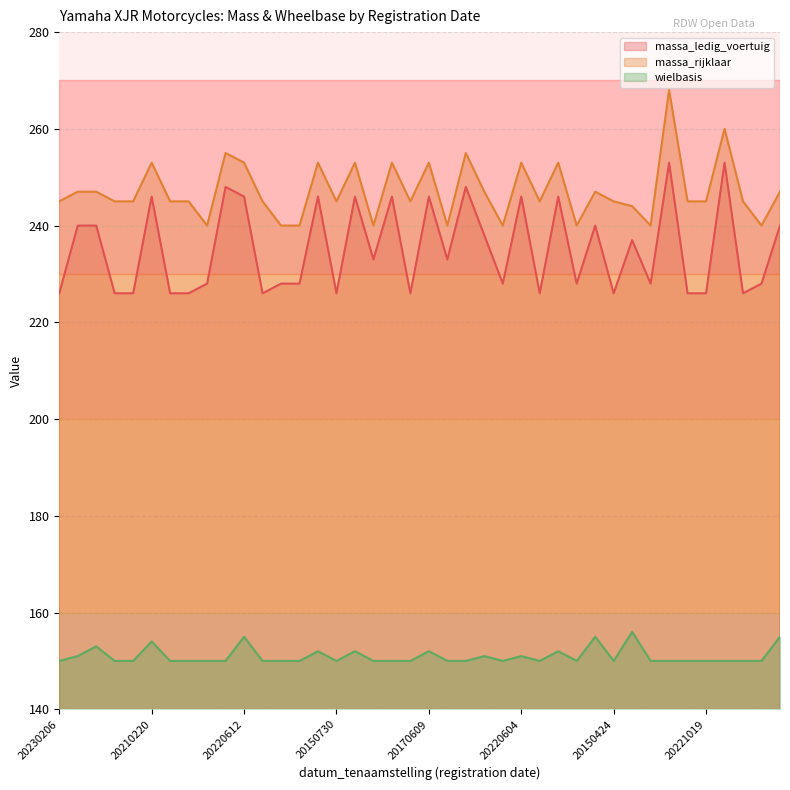

Between 20221019 and 20180115, which is larger?

20180115